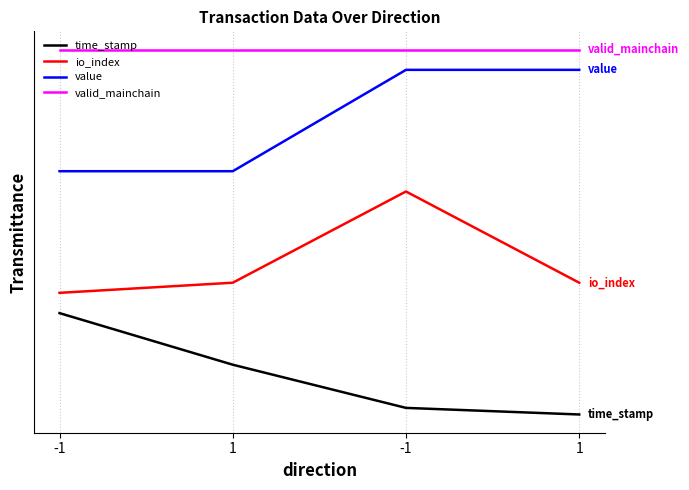

What is the maximum value for time_stamp?

1.0